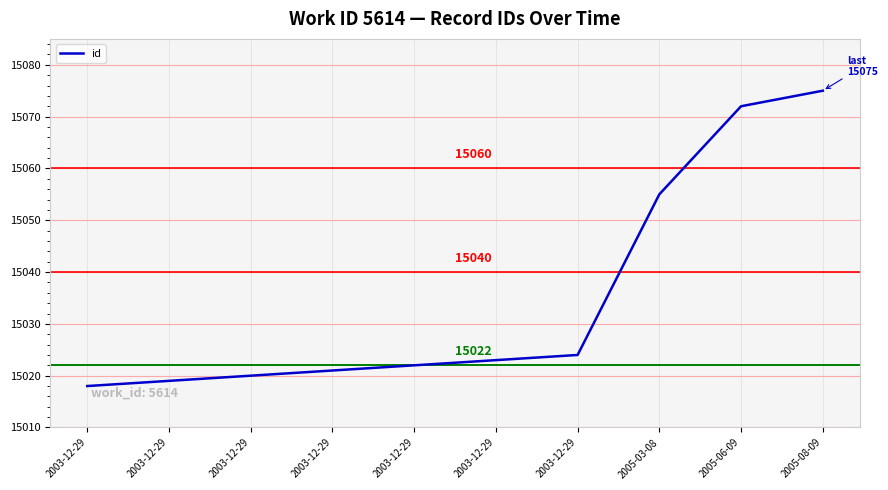

How many lines are shown in the chart?

1